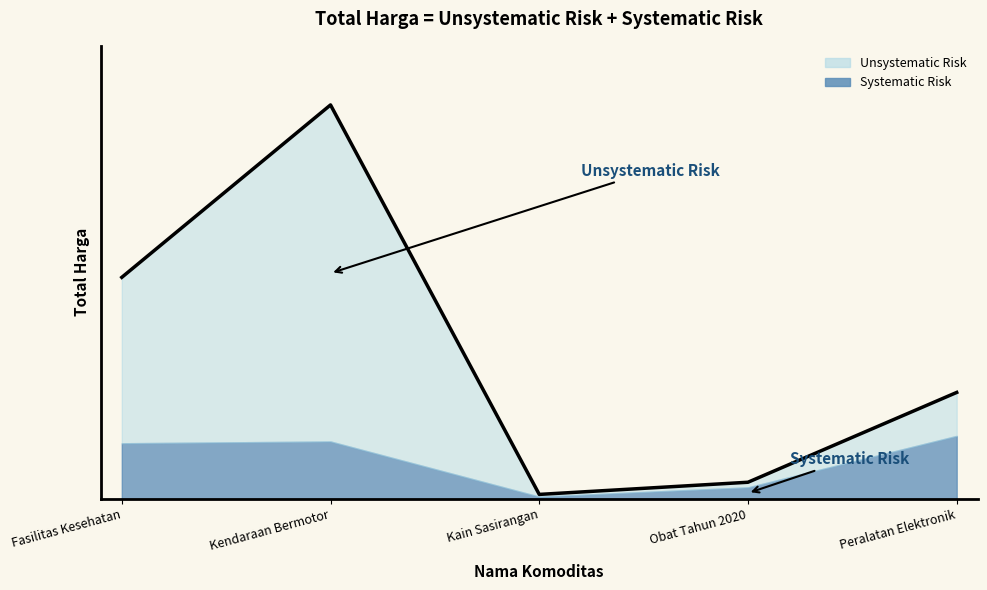

What is the label of the 2nd point from the right?

Obat Tahun 2020